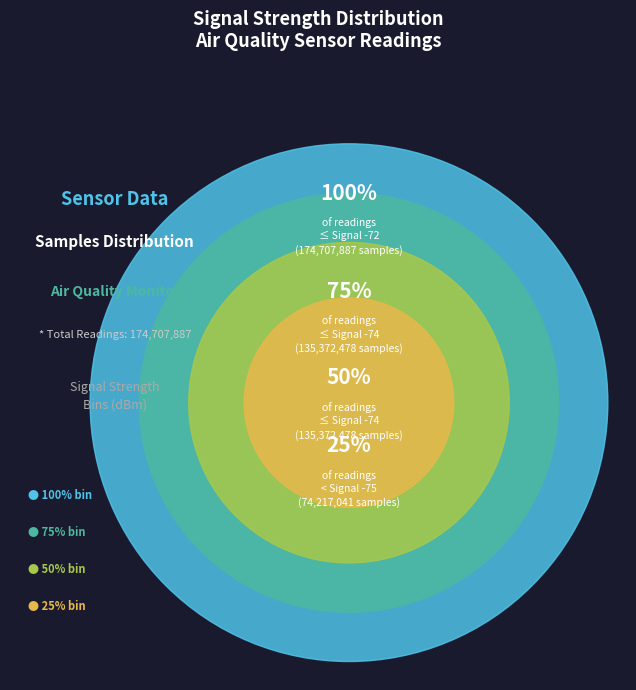

Is 29 the majority of the pie?

No